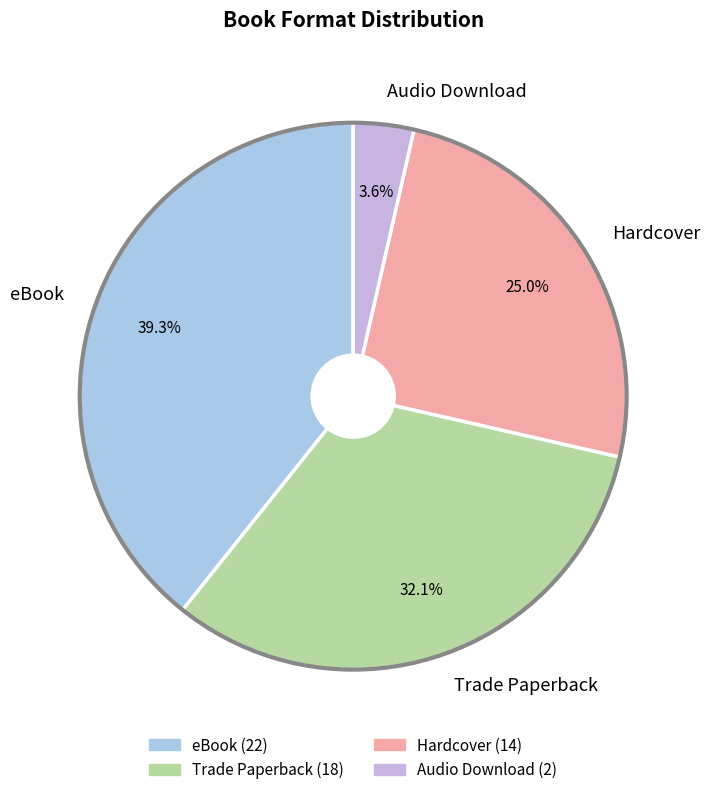

Is it true that Trade Paperback is 32% of the pie?

True